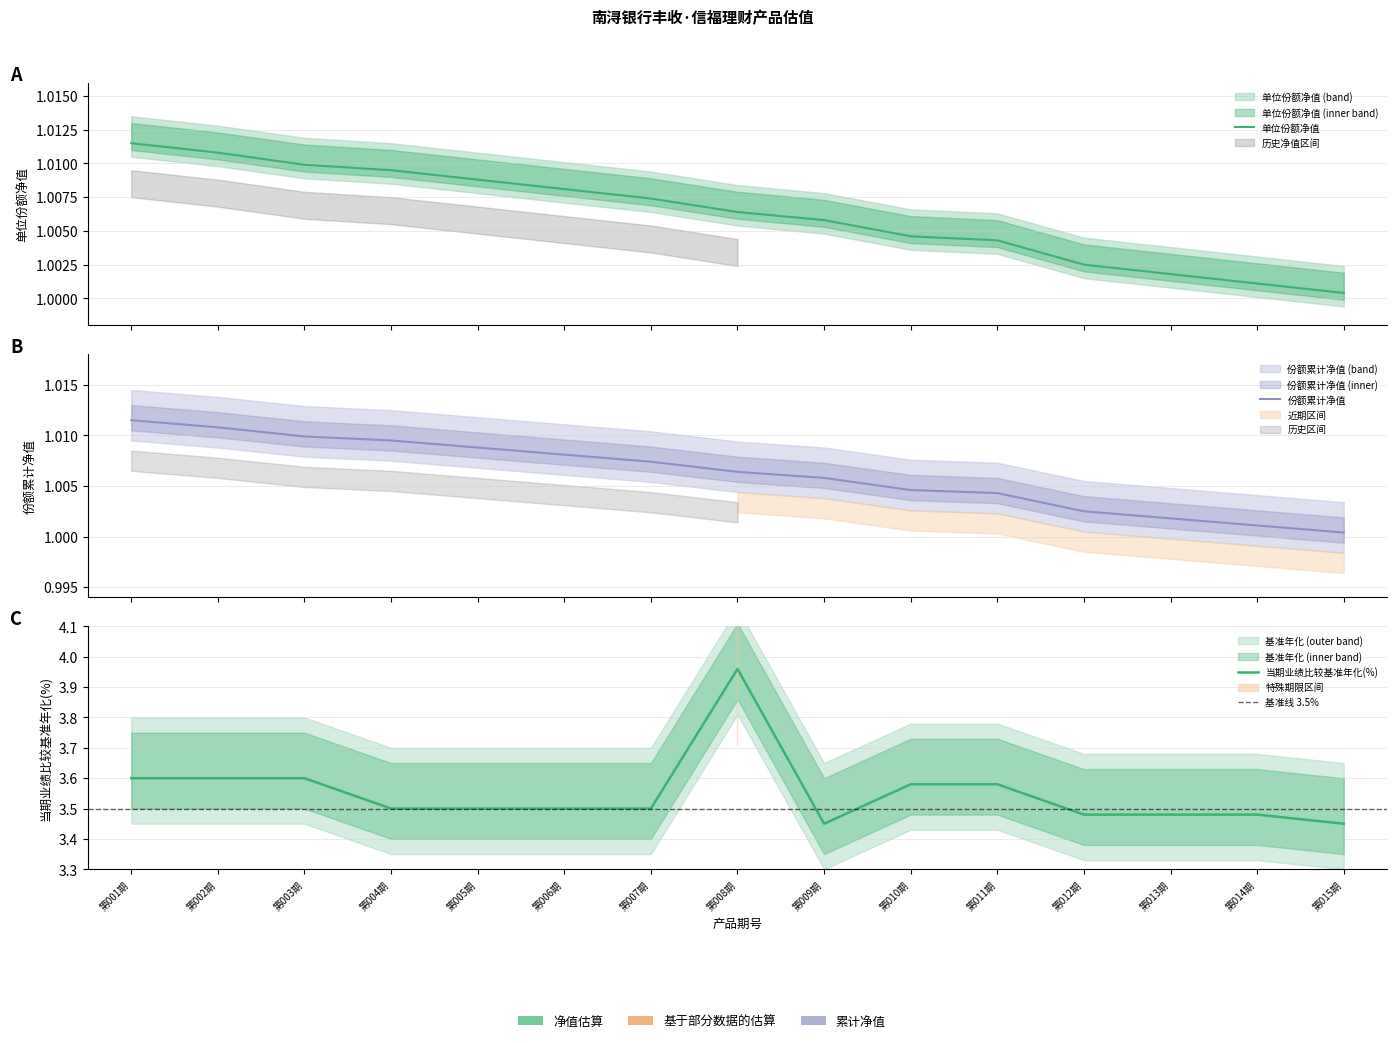

True or false: 当期业绩比较基准年化(%) has more than 1 points higher than both neighbors.

False